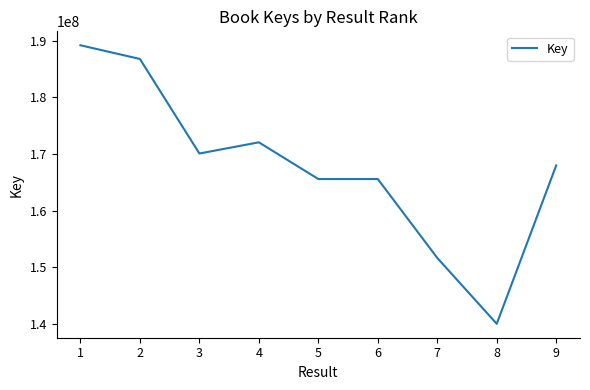

What is the minimum value shown in the chart?

140002286